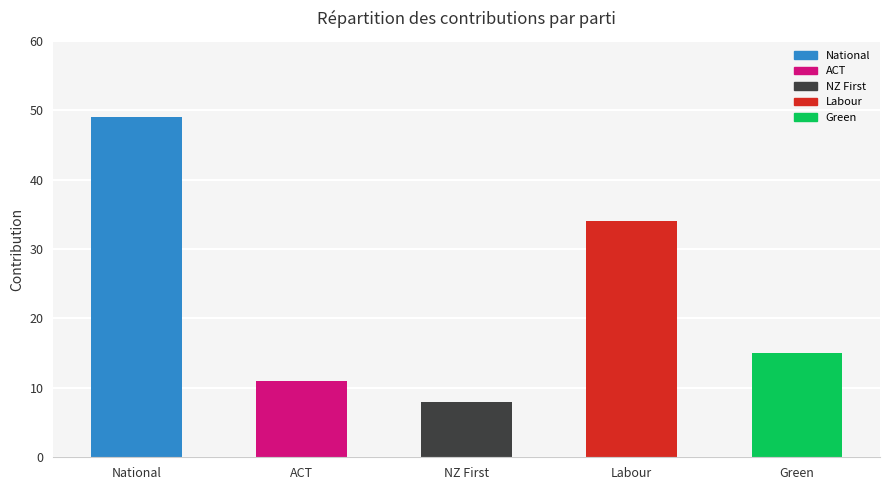

Between Green and ACT, which is larger?

Green